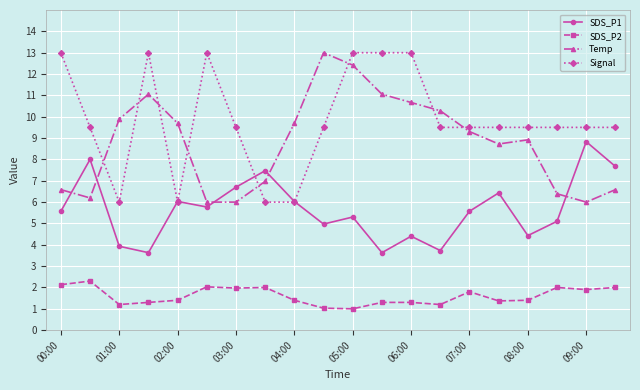

What is the value of the Temp point at the 19th from the left?

6.0